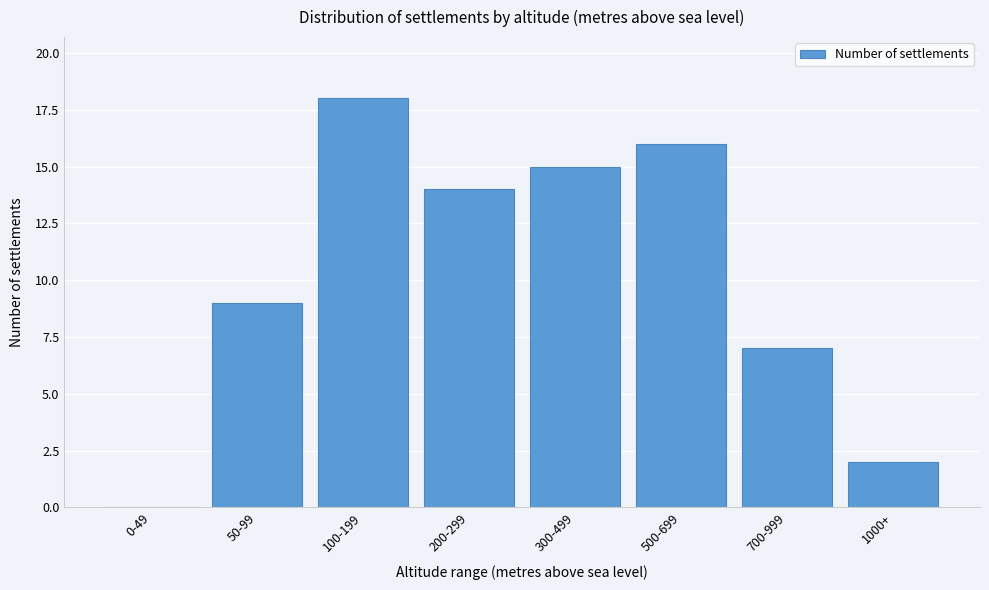

Reading left to right, what are all the values shown in this chart?

0-49=0	50-99=9	100-199=18	200-299=14	300-499=15	500-699=16	700-999=7	1000+=2